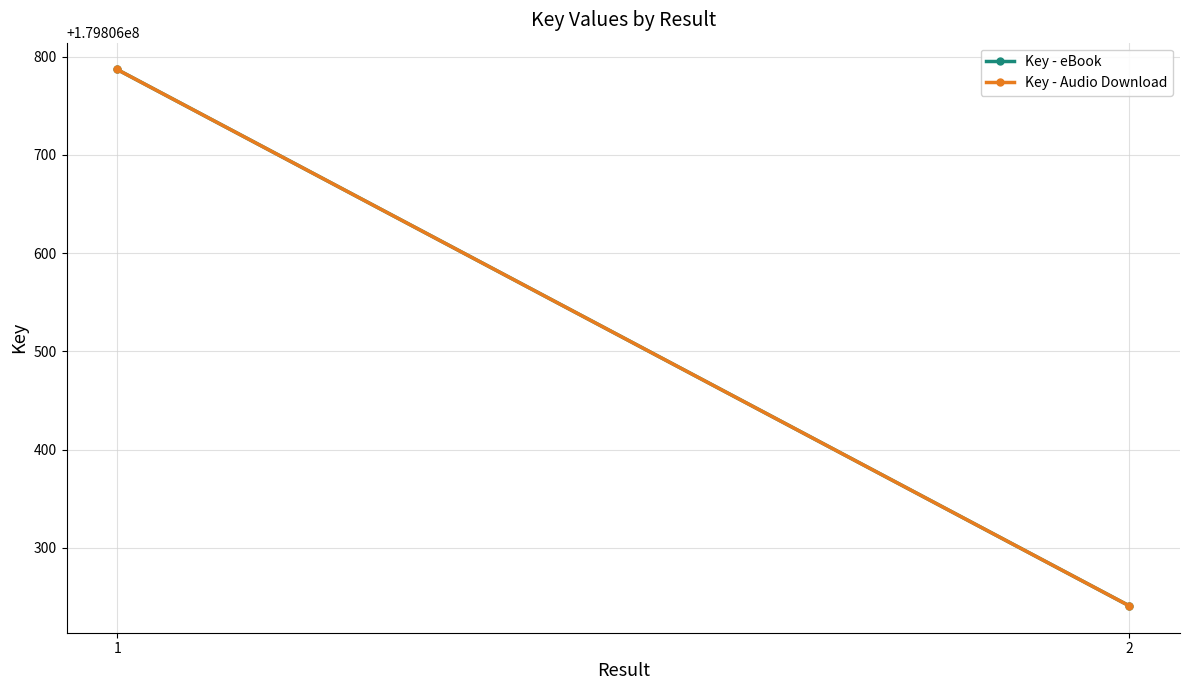

How many lines are shown in the chart?

2